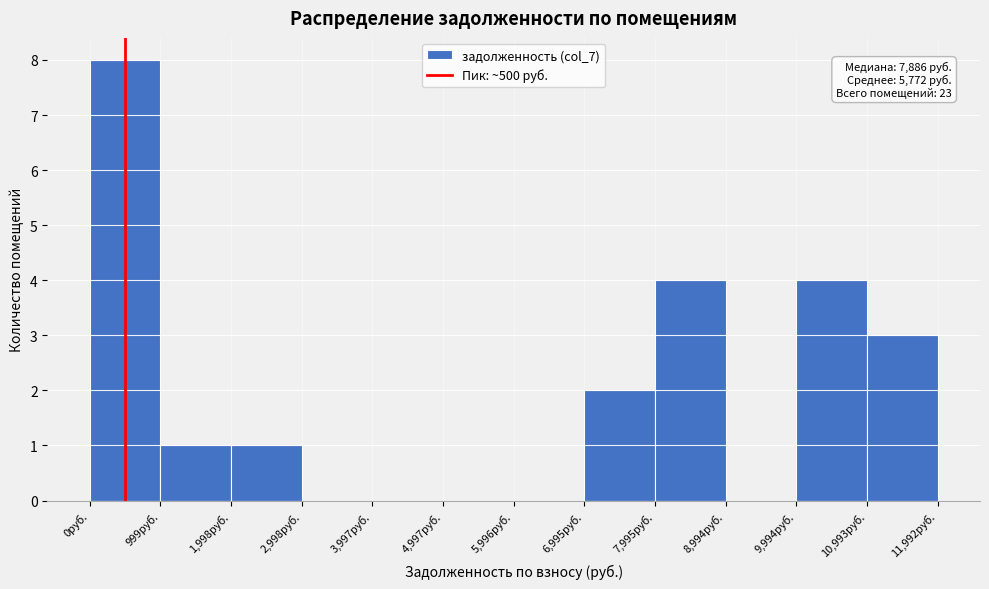

Over which range of the x-axis is the bar tallest?

0 to 1000